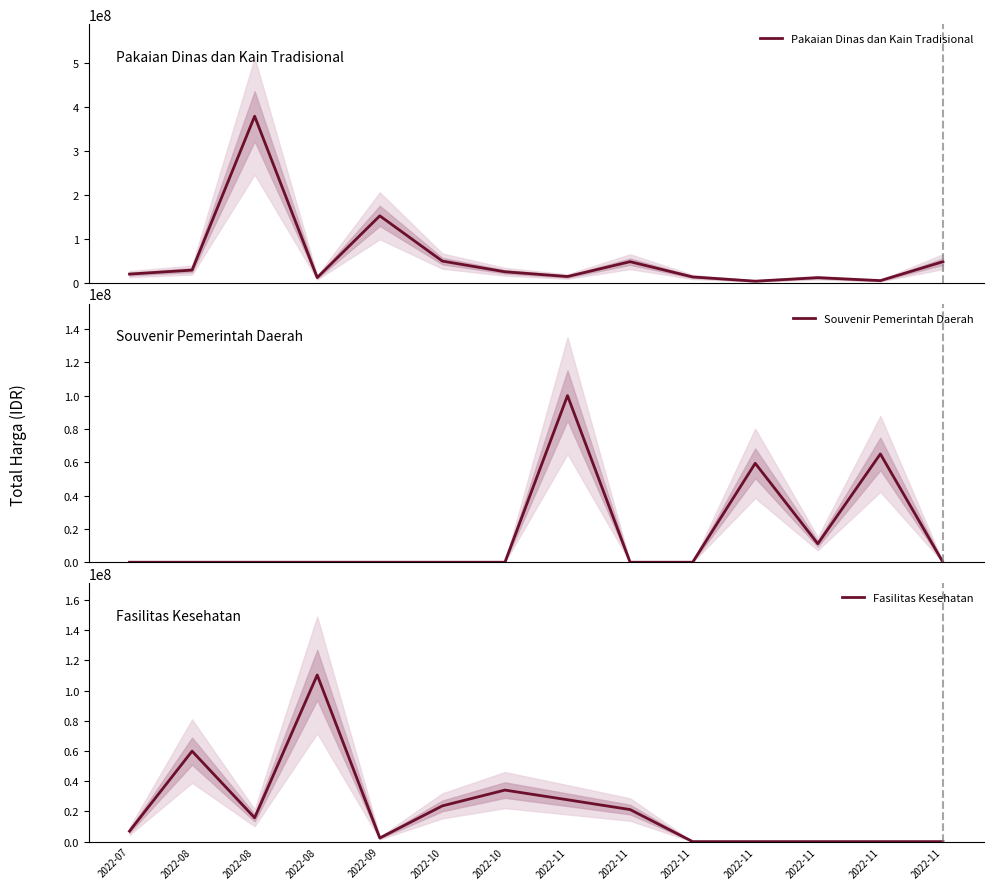

What are all the series names shown in the legend?

Pakaian Dinas dan Kain Tradisional, Souvenir Pemerintah Daerah, Fasilitas Kesehatan